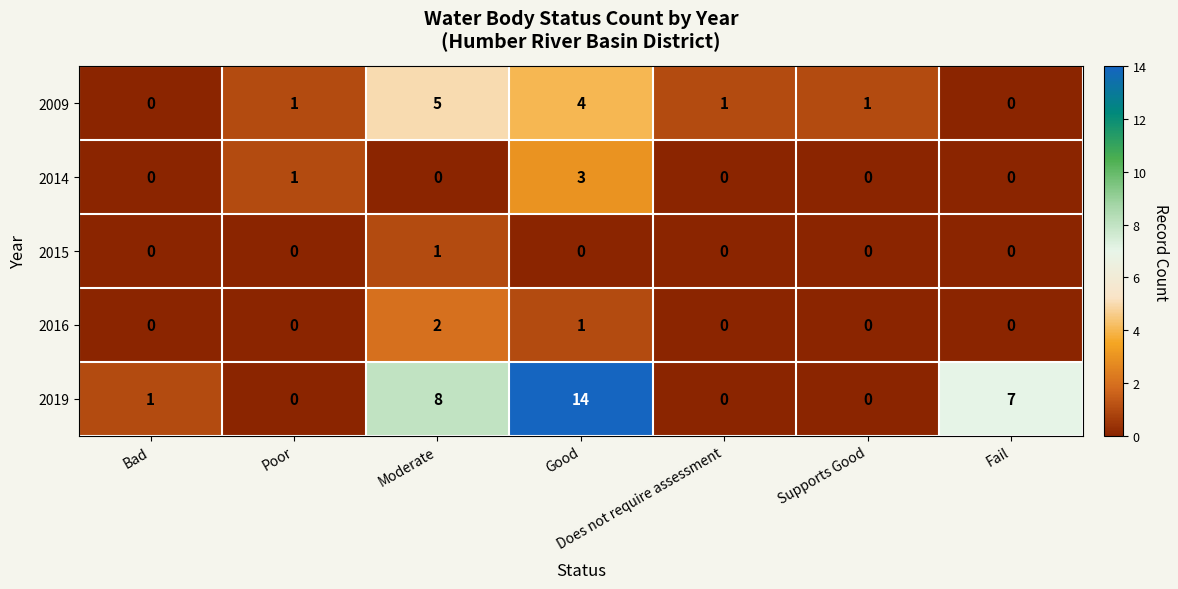

Which series has the largest range (max minus min)?

2019